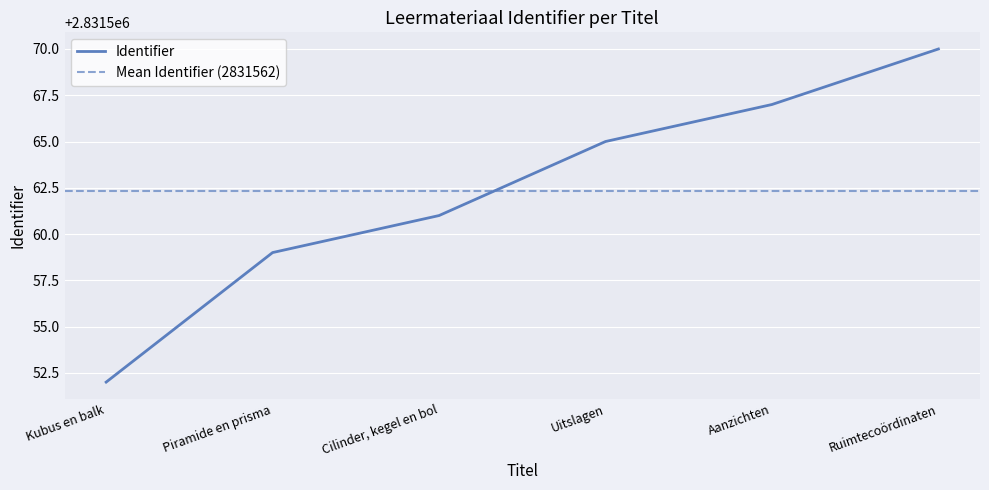

What is the label of the 3rd point from the left?

Cilinder, kegel en bol